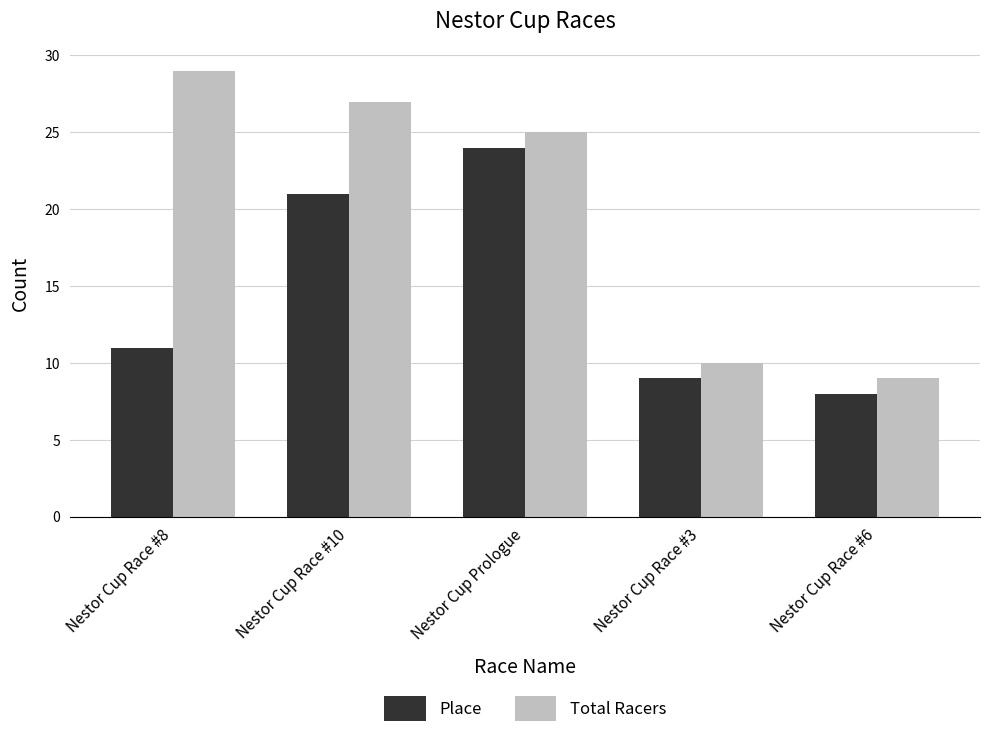

Which series has the widest spread of values?

Total Racers